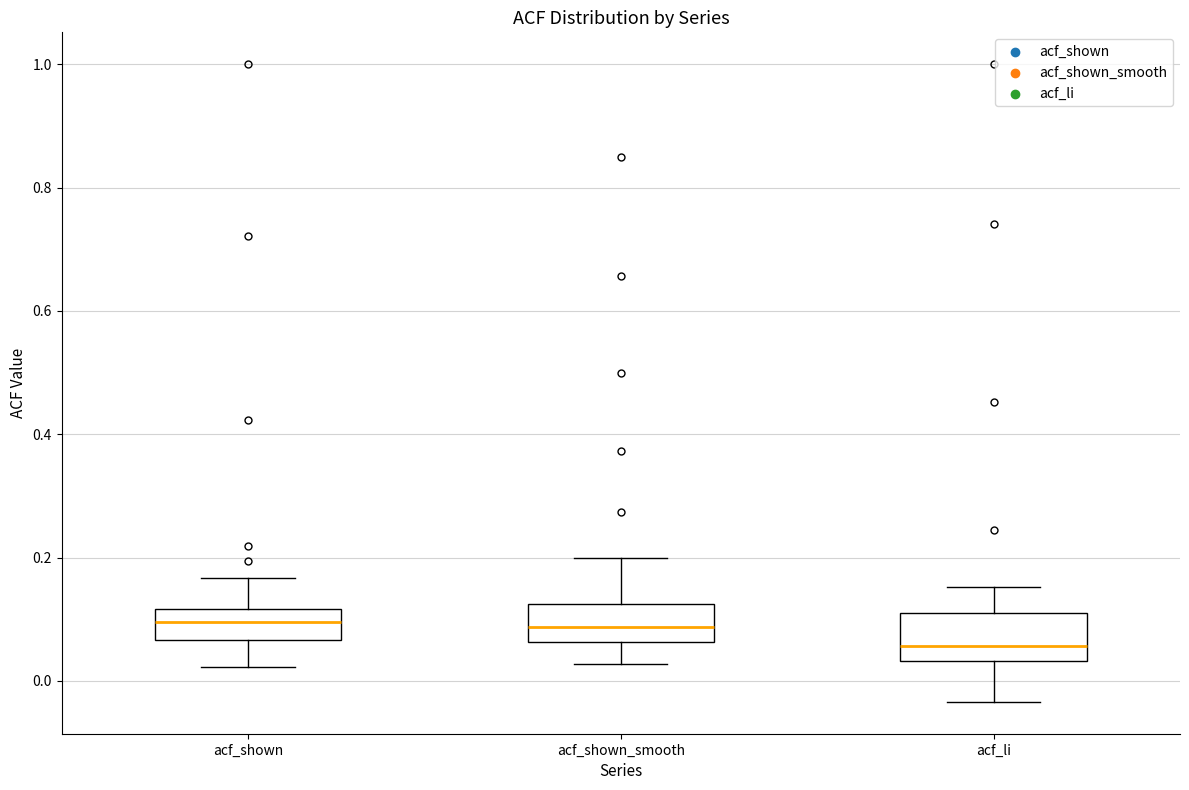

Reading left to right, transcribe this box plot: for each box, give where its median line is, the range the box spans, and where its two whiskers end, as read against the y-axis. The values are not printed on the chart, so give them approximately, as read against the axis.

acf_shown: median 0.10, box 0.06 to 0.12, whiskers 0.02 to 0.16
acf_shown_smooth: median 0.08, box 0.06 to 0.12, whiskers 0.02 to 0.20
acf_li: median 0.06, box 0.04 to 0.12, whiskers -0.04 to 0.16